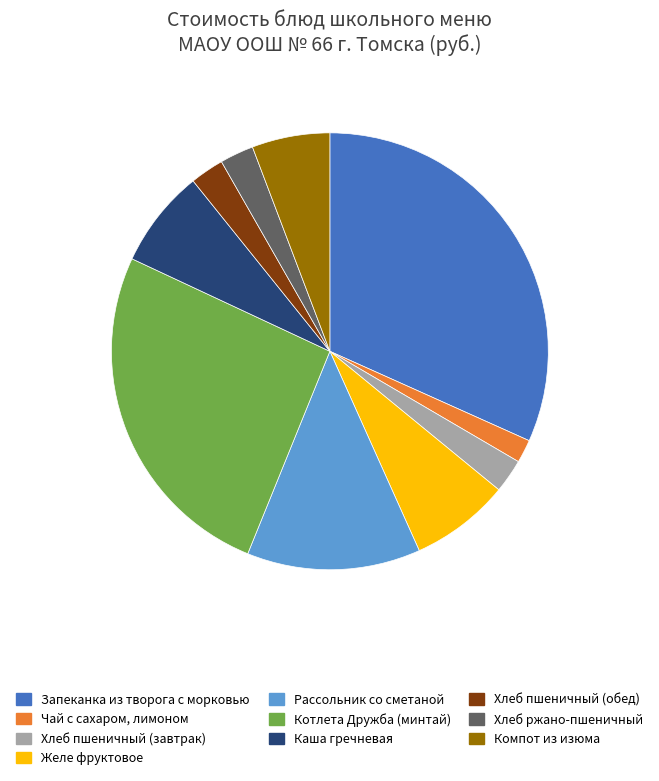

What is the smallest slice in the pie chart?

Чай с сахаром, лимоном